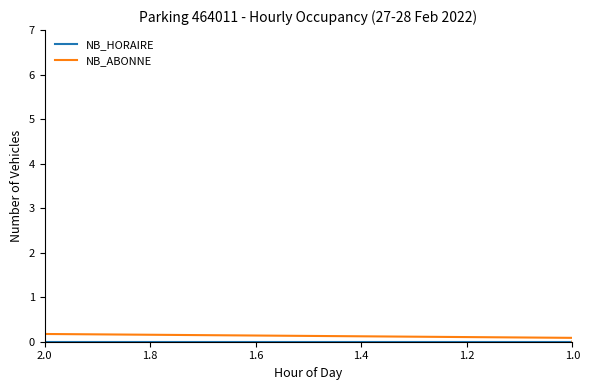

How many values in the NB_HORAIRE series exceed 0?

9